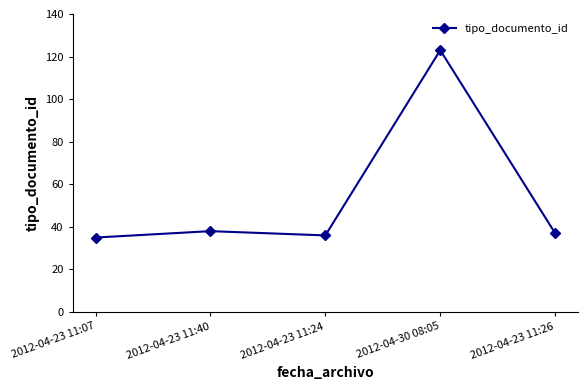

What is the label of the 4th point from the right?

2012-04-23 11:40